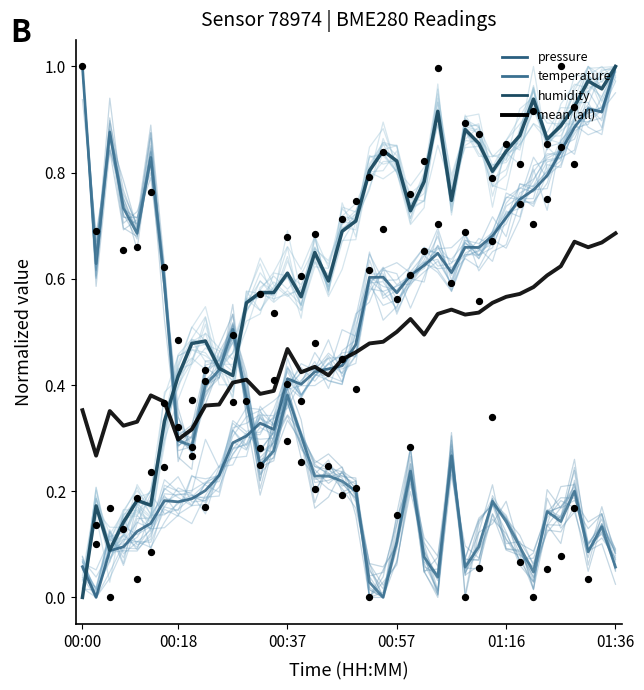

What are all the series names shown in the legend?

pressure, temperature, humidity, mean (all)